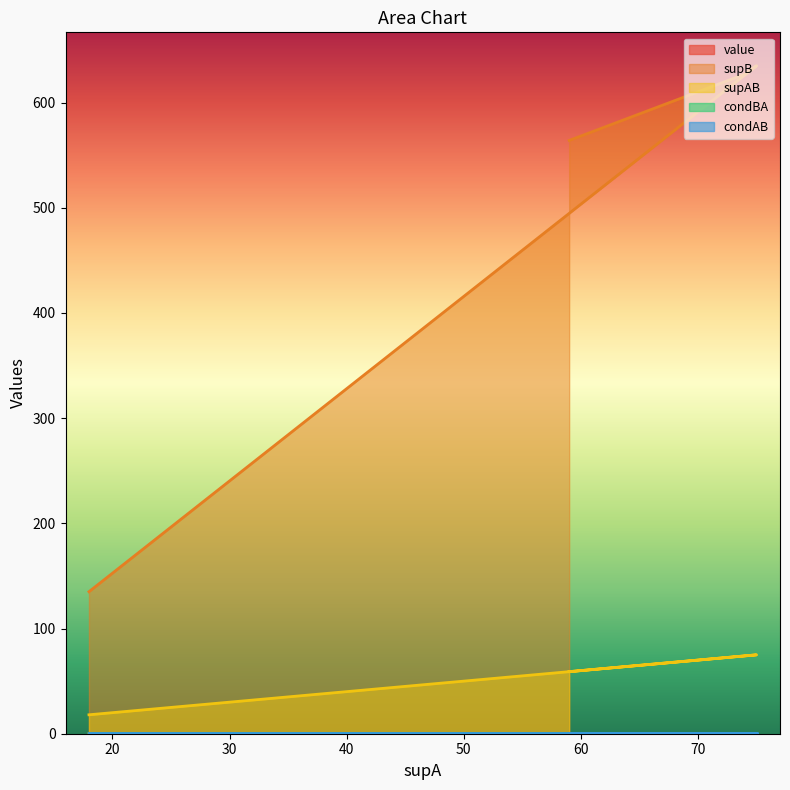

Does the chart have visible grid lines?

No